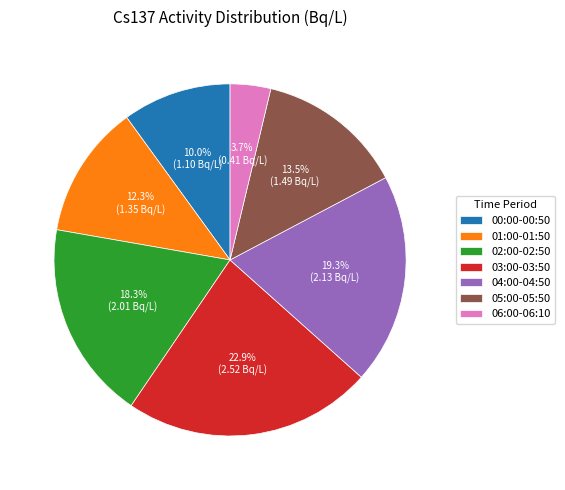

Between 04:00-04:50 and 06:00-06:10, which is larger?

04:00-04:50